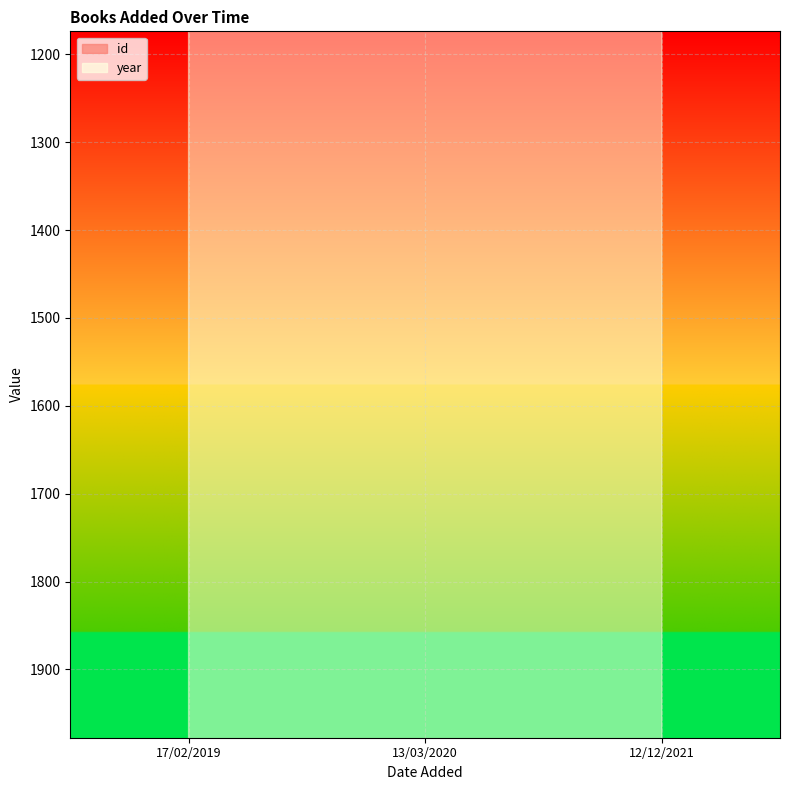

What is the difference between the maximum and second lowest values in the year series?

2